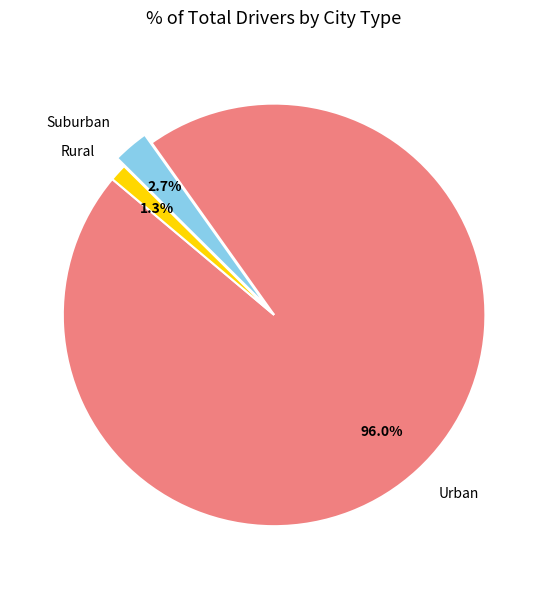

To the nearest percent, what is the average slice percentage?

33%